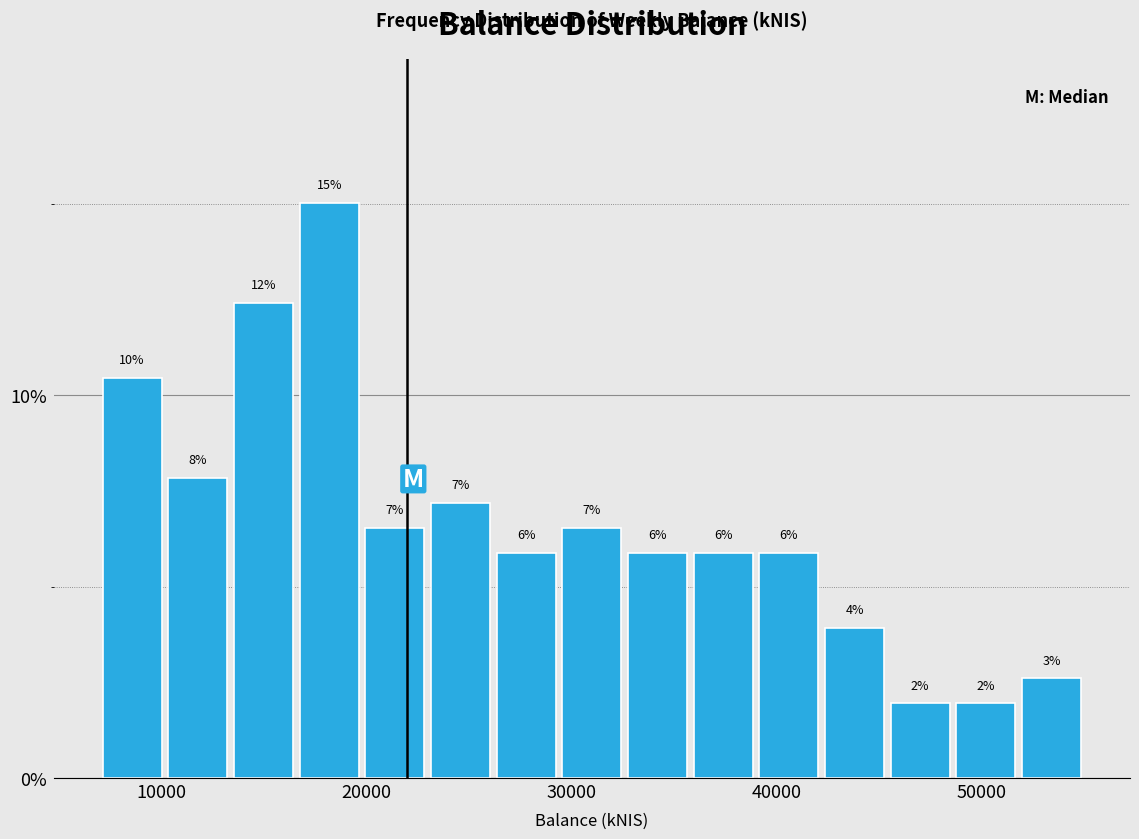

Around what value on the x-axis is the tallest bar? Give the approximate position of its centre, as read against the axis.

18000